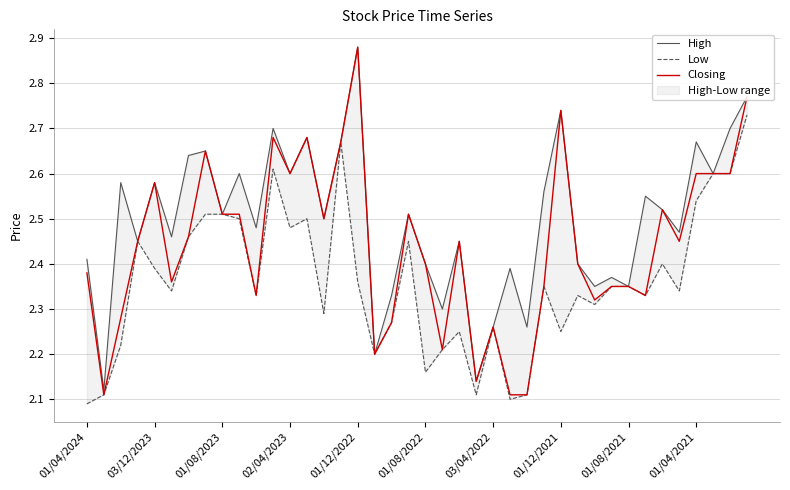

Reading left to right, transcribe all the data shown in this chart.

High: 2.4	2.1	2.6	2.5	2.6	2.5	2.6	2.6	2.5	2.6	2.5	2.7	2.6	2.7	2.5	2.7	2.9	2.2	2.3	2.5	2.4	2.3	2.5	2.1	2.3	2.4	2.3	2.6	2.7	2.4	2.4	2.4	2.4	2.5	2.5	2.5	2.7	2.6	2.7	2.8
Low: 2.1	2.1	2.2	2.5	2.4	2.3	2.5	2.5	2.5	2.5	2.3	2.6	2.5	2.5	2.3	2.7	2.4	2.2	2.3	2.5	2.2	2.2	2.2	2.1	2.3	2.1	2.1	2.4	2.2	2.3	2.3	2.4	2.4	2.3	2.4	2.3	2.5	2.6	2.6	2.7
Closing: 2.4	2.1	2.3	2.5	2.6	2.4	2.5	2.6	2.5	2.5	2.3	2.7	2.6	2.7	2.5	2.7	2.9	2.2	2.3	2.5	2.4	2.2	2.5	2.1	2.3	2.1	2.1	2.4	2.7	2.4	2.3	2.4	2.4	2.3	2.5	2.5	2.6	2.6	2.6	2.8